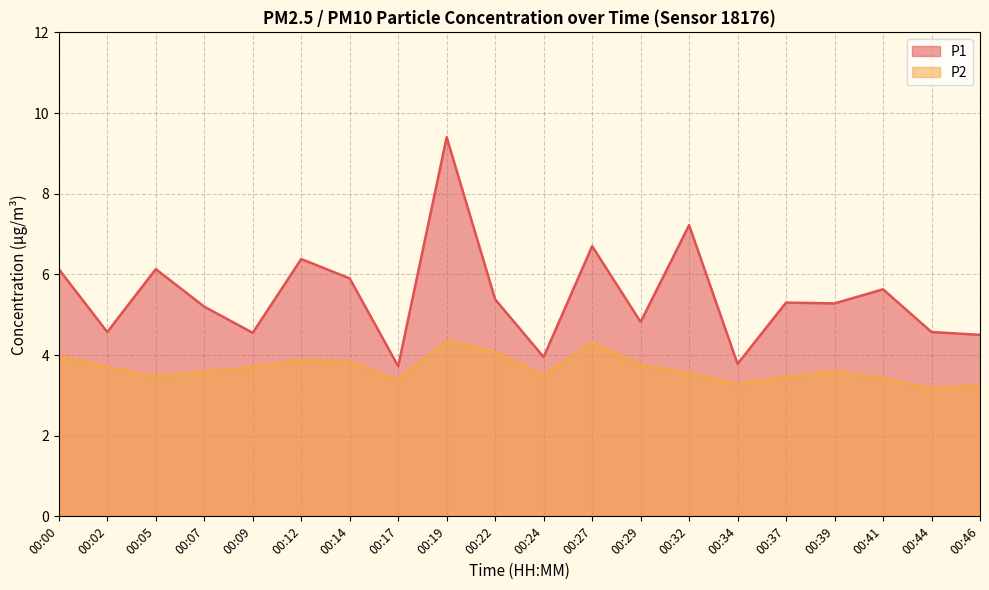

How many lines are shown in the chart?

2